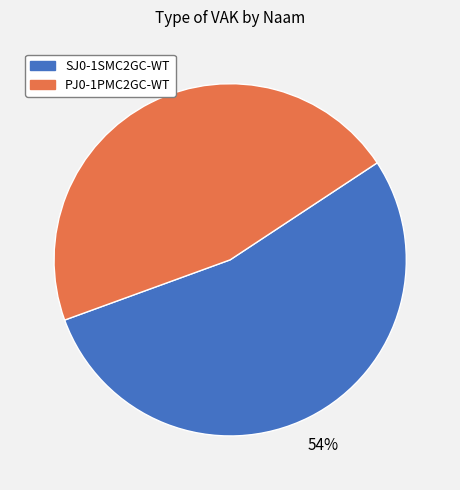

Do PJ0-1PMC2GC-WT and SJ0-1SMC2GC-WT together represent more than half of the pie?

Yes